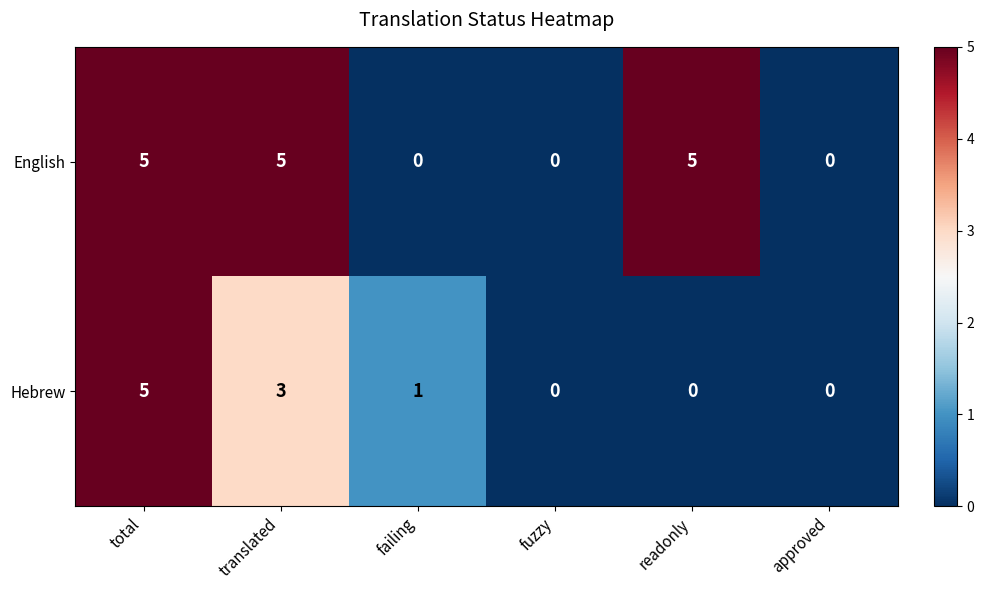

Where does the Hebrew series first go above 1?

total